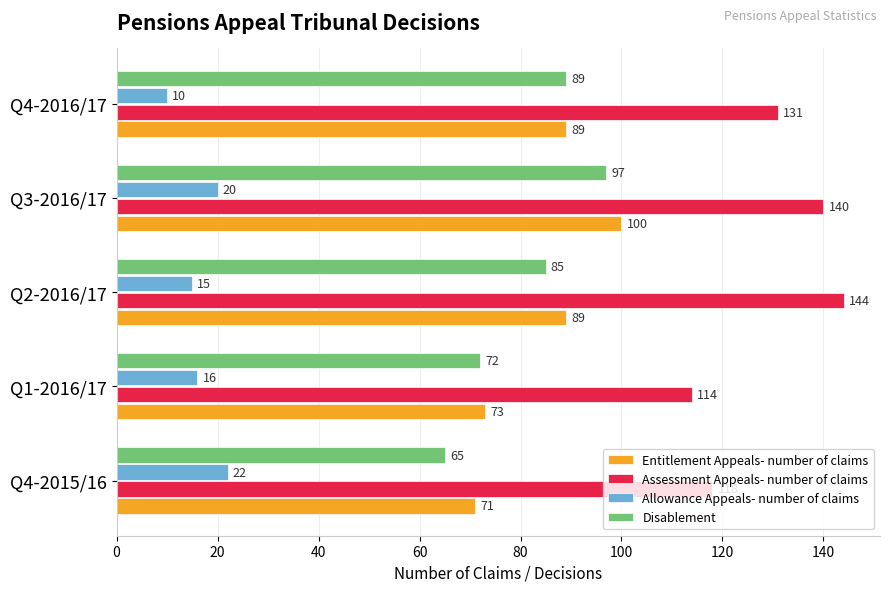

At which label is Allowance Appeals- number of claims closest to 16?

Q1-2016/17